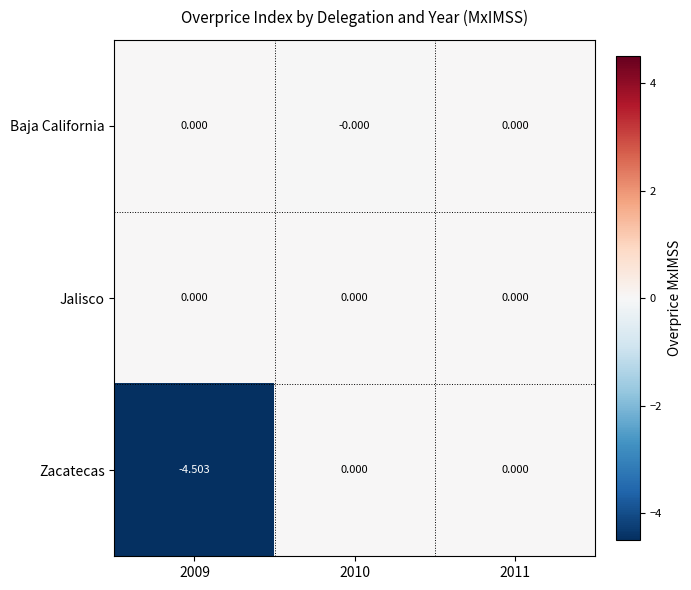

Which series changed the most between 2009 and 2011?

Zacatecas